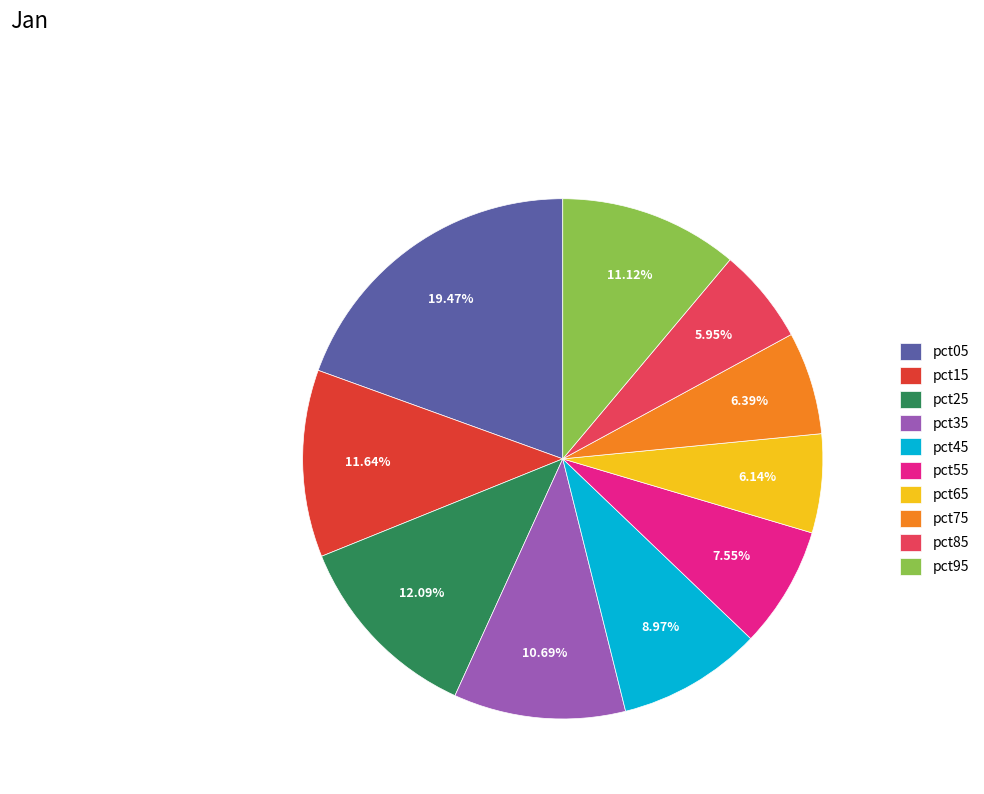

What is the largest slice in the pie chart?

pct05